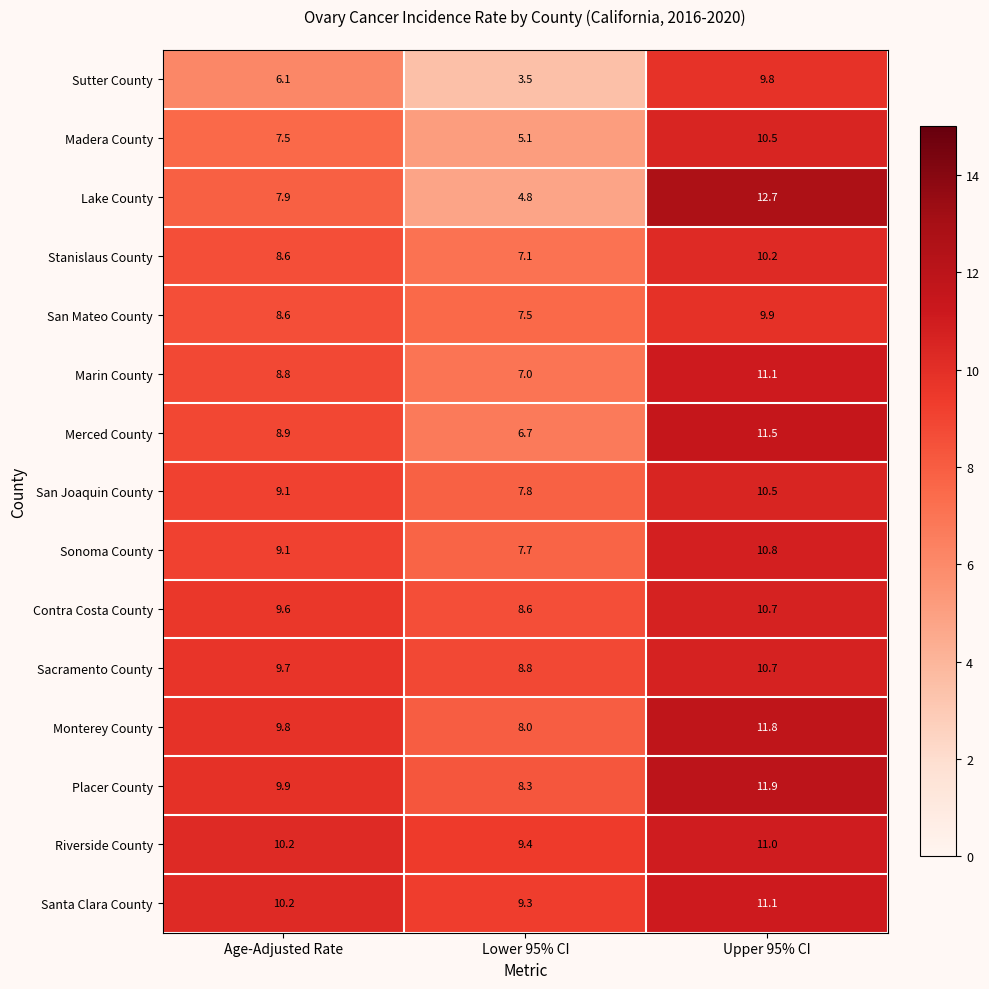

Where is Sacramento County nearest to the value 9?

Lower 95% CI